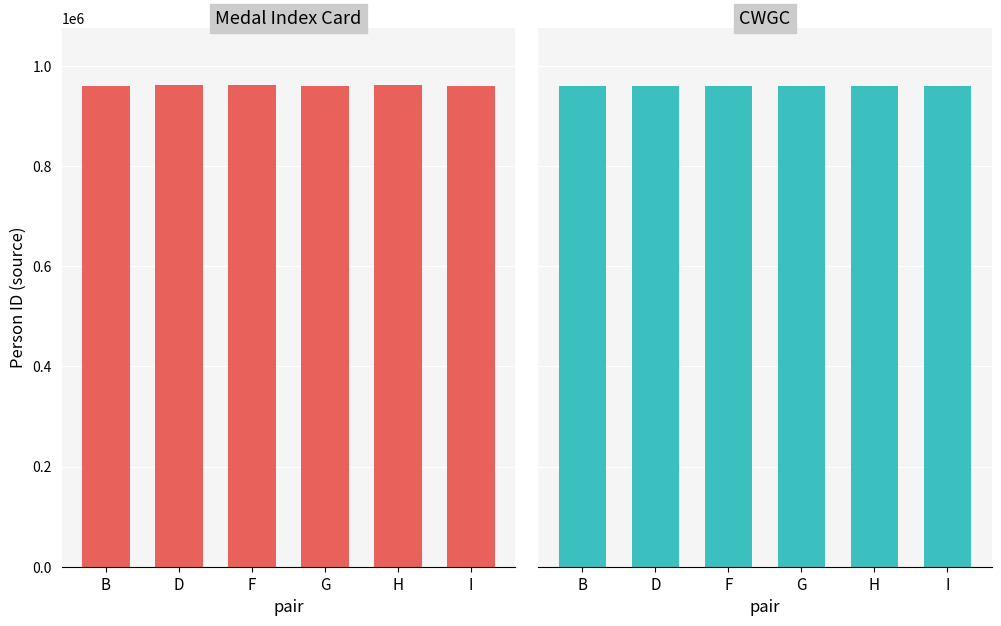

True or false: CWGC has a value of 235433 at G.

False